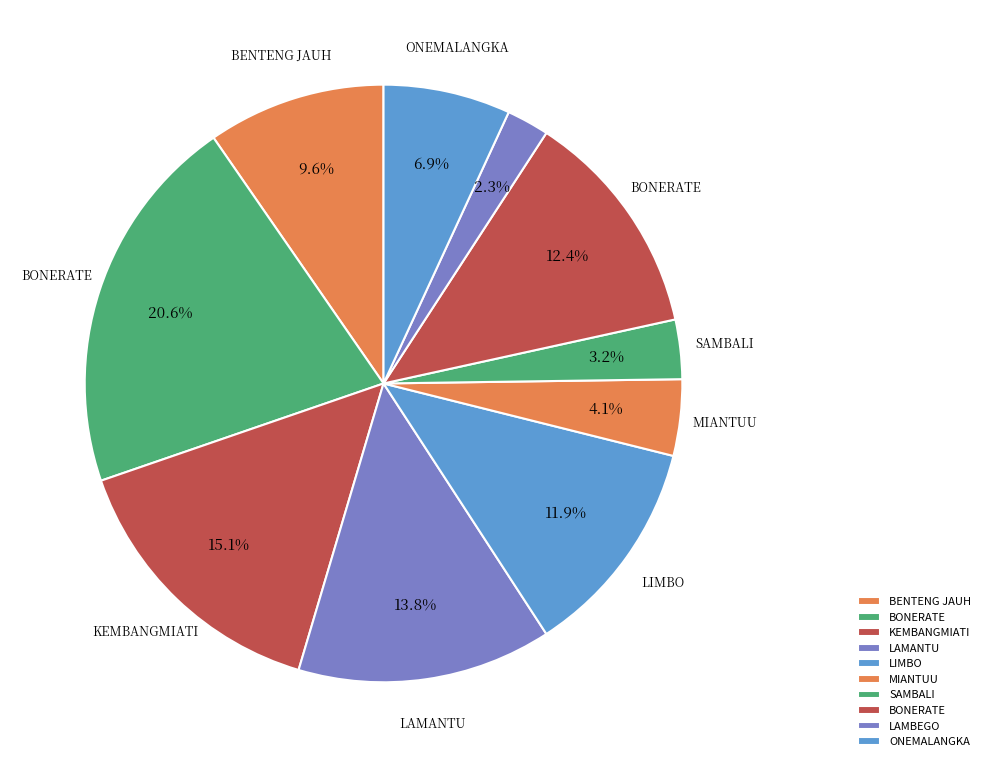

Count the number of slices in the pie.

10